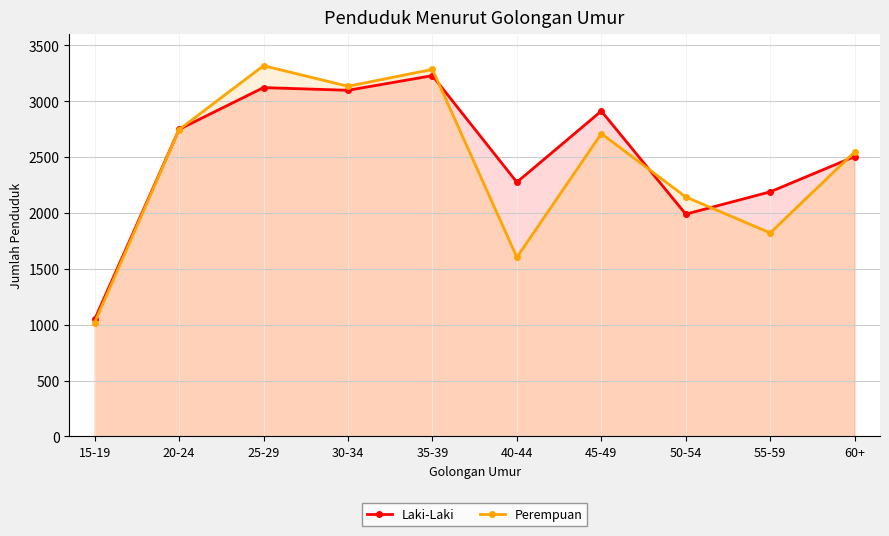

In Perempuan, how many points are higher than both neighbors (excluding endpoints)?

3